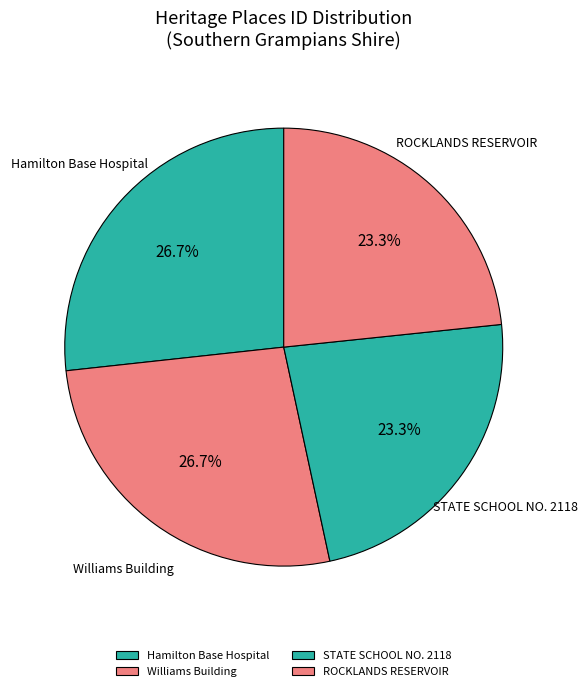

Do STATE SCHOOL NO. 2118 and ROCKLANDS RESERVOIR together represent more than half of the pie?

No